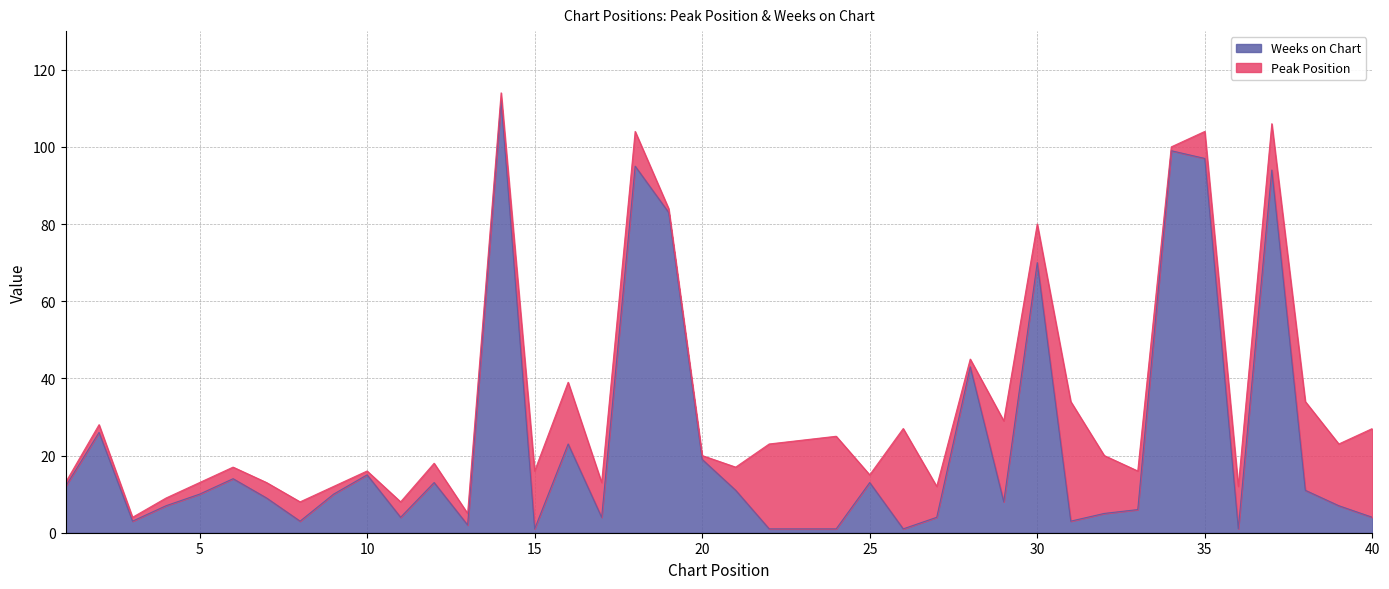

Rank the categories by value from lowest to highest.

15, 22, 23, 24, 26, 36, 13, 3, 8, 31, 11, 17, 27, 40, 32, 33, 4, 39, 29, 7, 5, 9, 21, 38, 1, 12, 25, 6, 10, 20, 16, 2, 28, 30, 19, 37, 18, 35, 34, 14